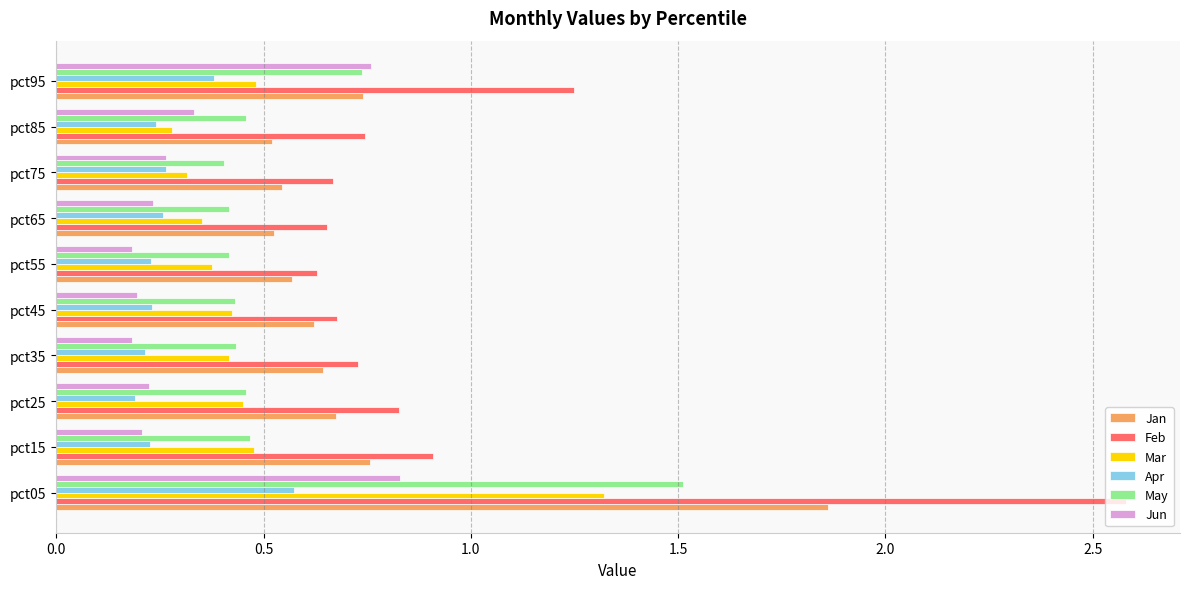

What is the sum of the Feb values at pct85 and pct65?

1.4